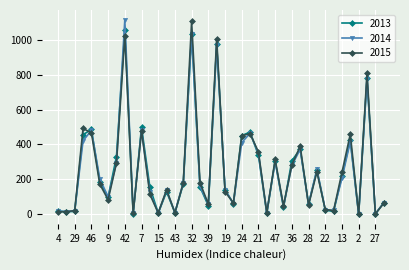

What is the minimum value shown in the chart?

1